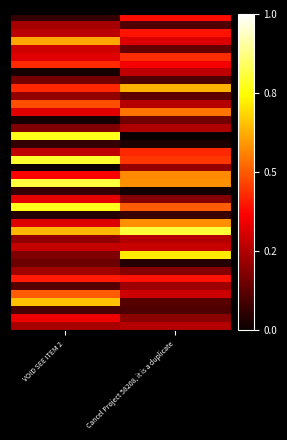

At which category is the sum across all series the highest?

VOID SEE ITEM 2